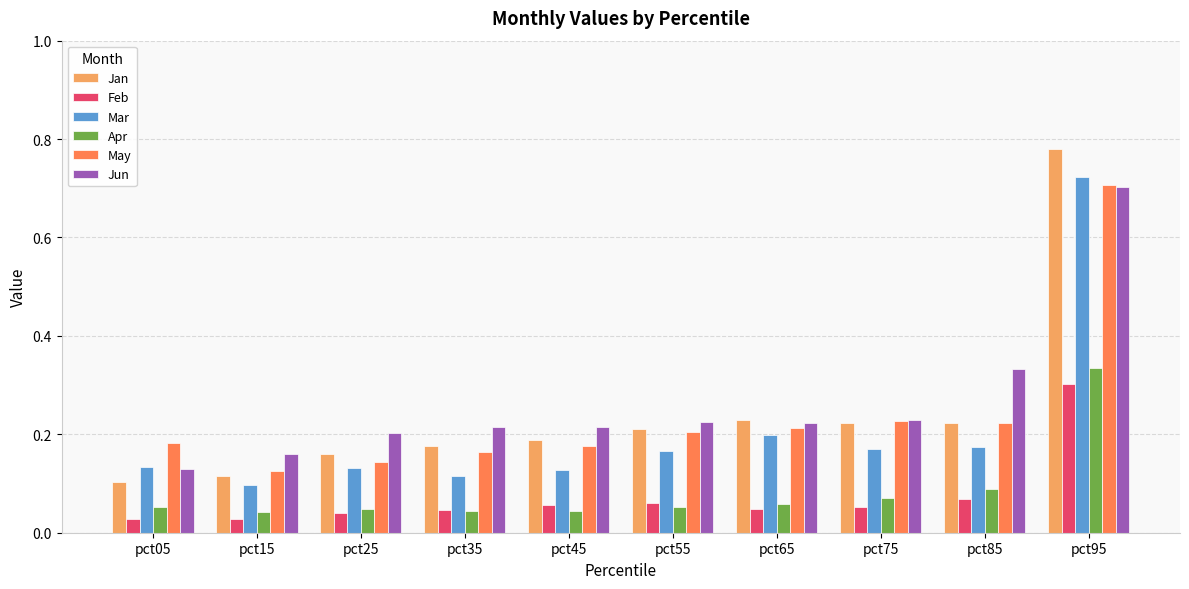

At how many categories does at least one series exceed 0?

10